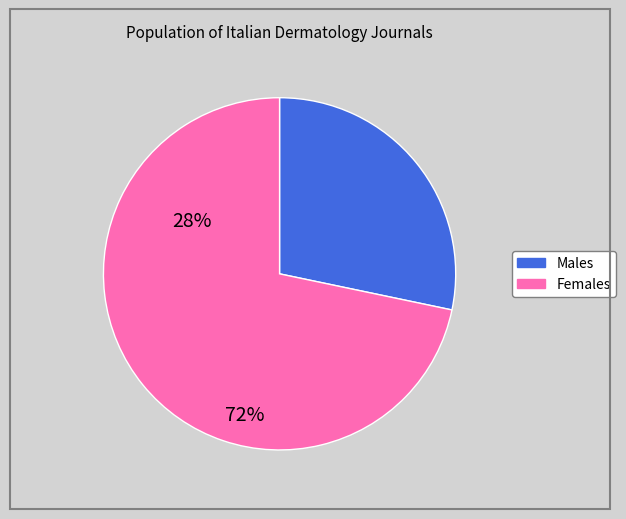

Does any single category account for the majority?

Yes